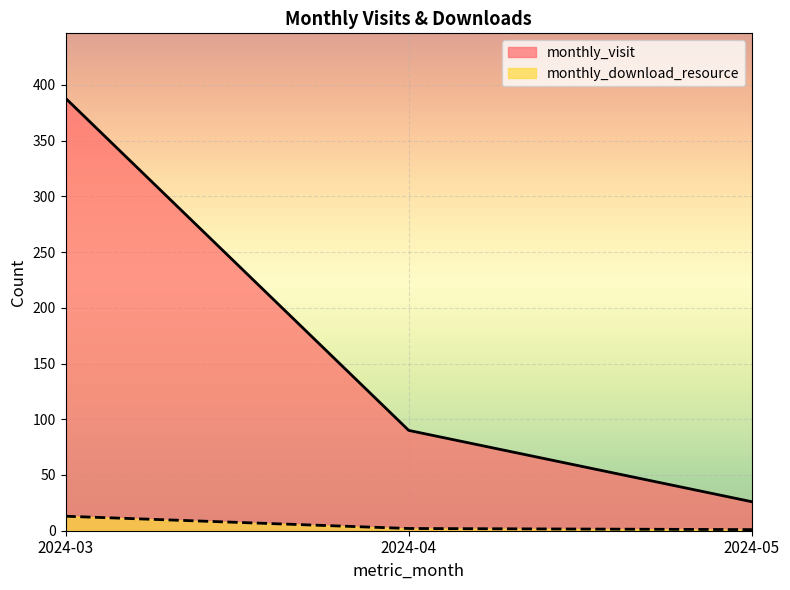

Reading left to right, extract all data points from this chart.

monthly_visit: 2024-03=388	2024-04=90	2024-05=26
monthly_download_resource: 2024-03=13	2024-04=2	2024-05=1